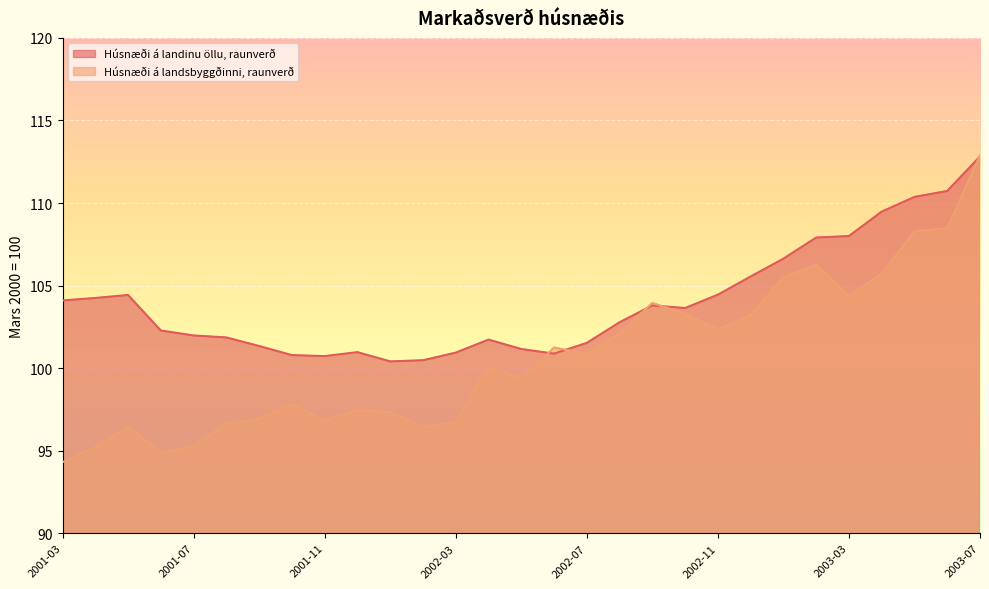

The Húsnæði á landinu öllu, raunverð series shows 144.9 at 2003-04. True or false?

False